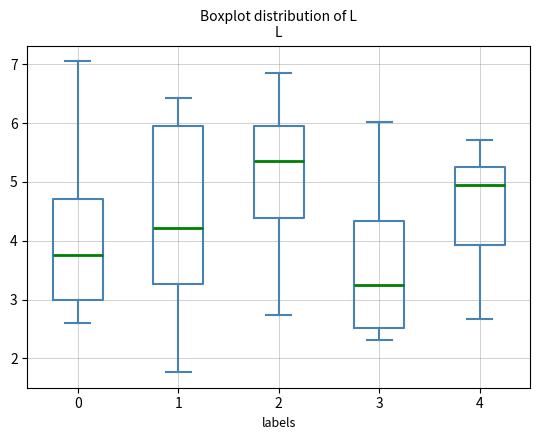

Where does the lower whisker of the box at x = 0 end on the y-axis? The values are not printed on the chart, so give them approximately, as read against the axis.

2.6